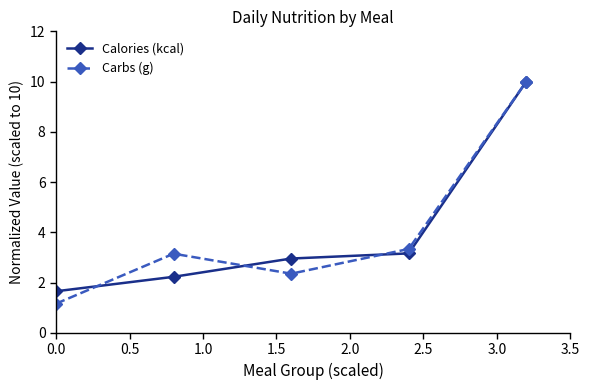

What is the value of the Calories (kcal) point at the 3rd from the left?

3.0